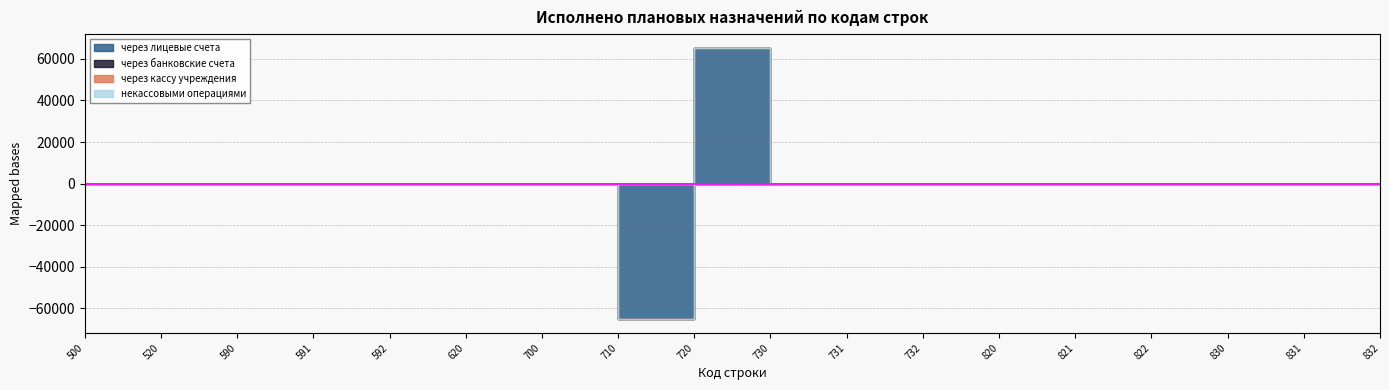

True or false: некассовыми операциями and через кассу учреждения intersect in this chart.

False